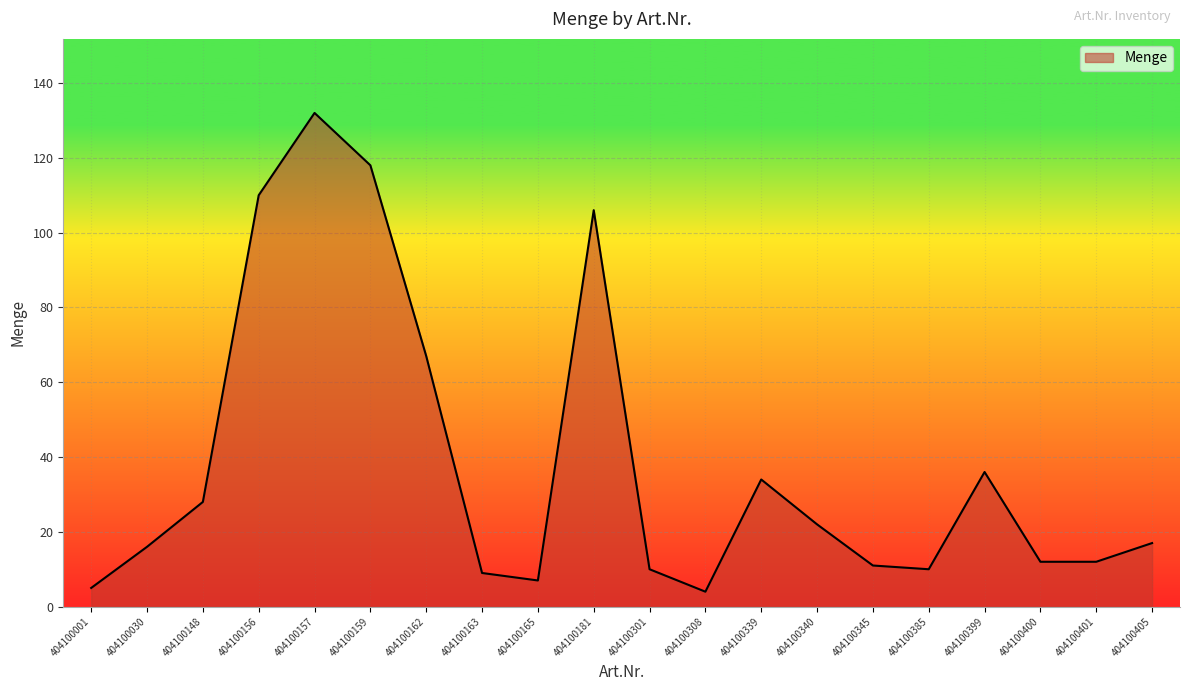

What is the greatest value displayed?

132